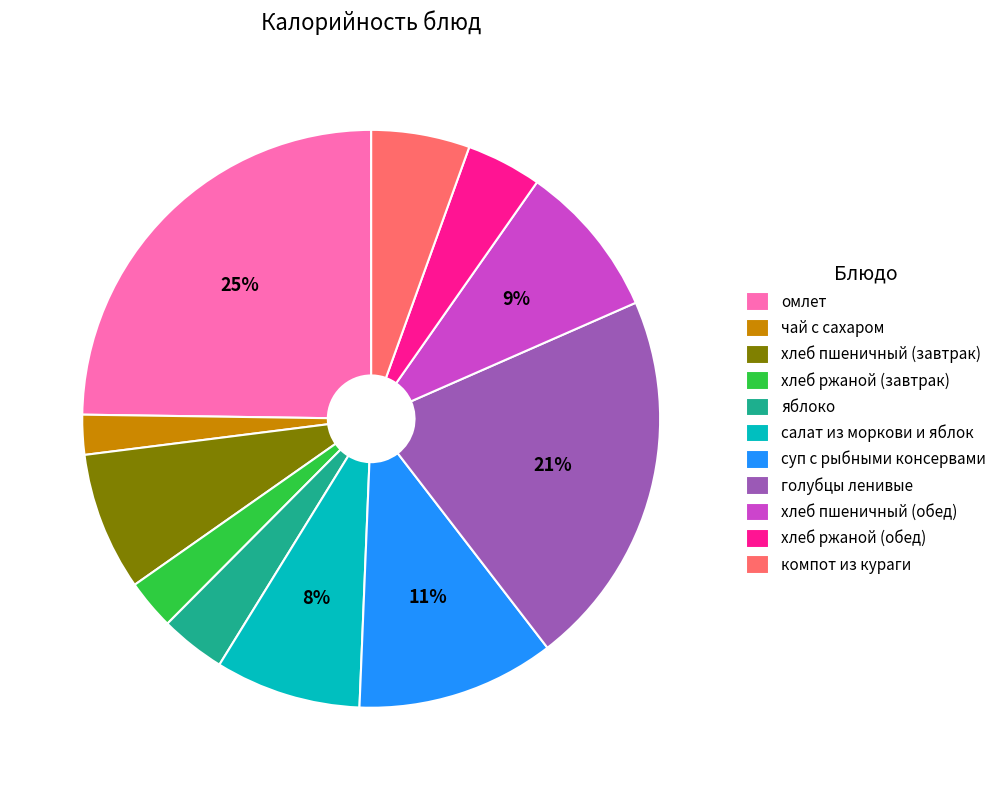

To the nearest percent, what portion does хлеб пшеничный (завтрак) represent?

8%